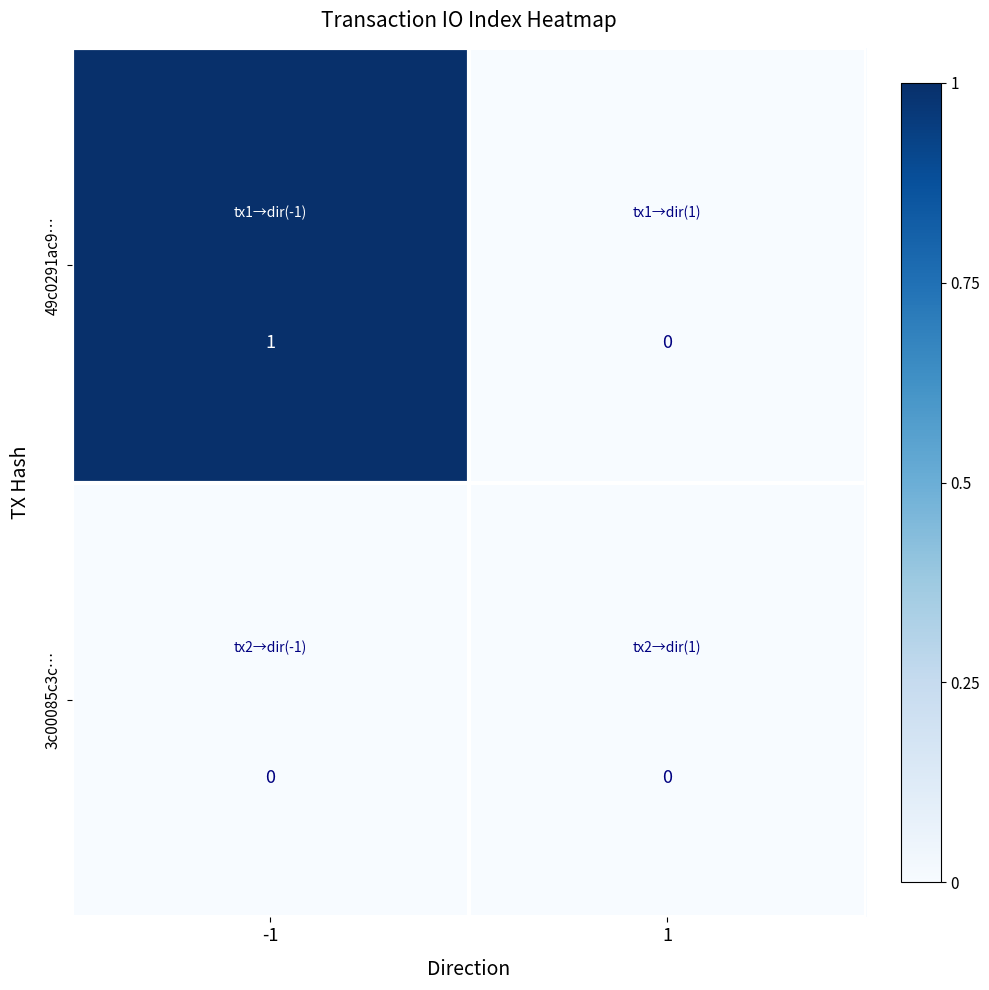

Count the number of categories in the chart.

2